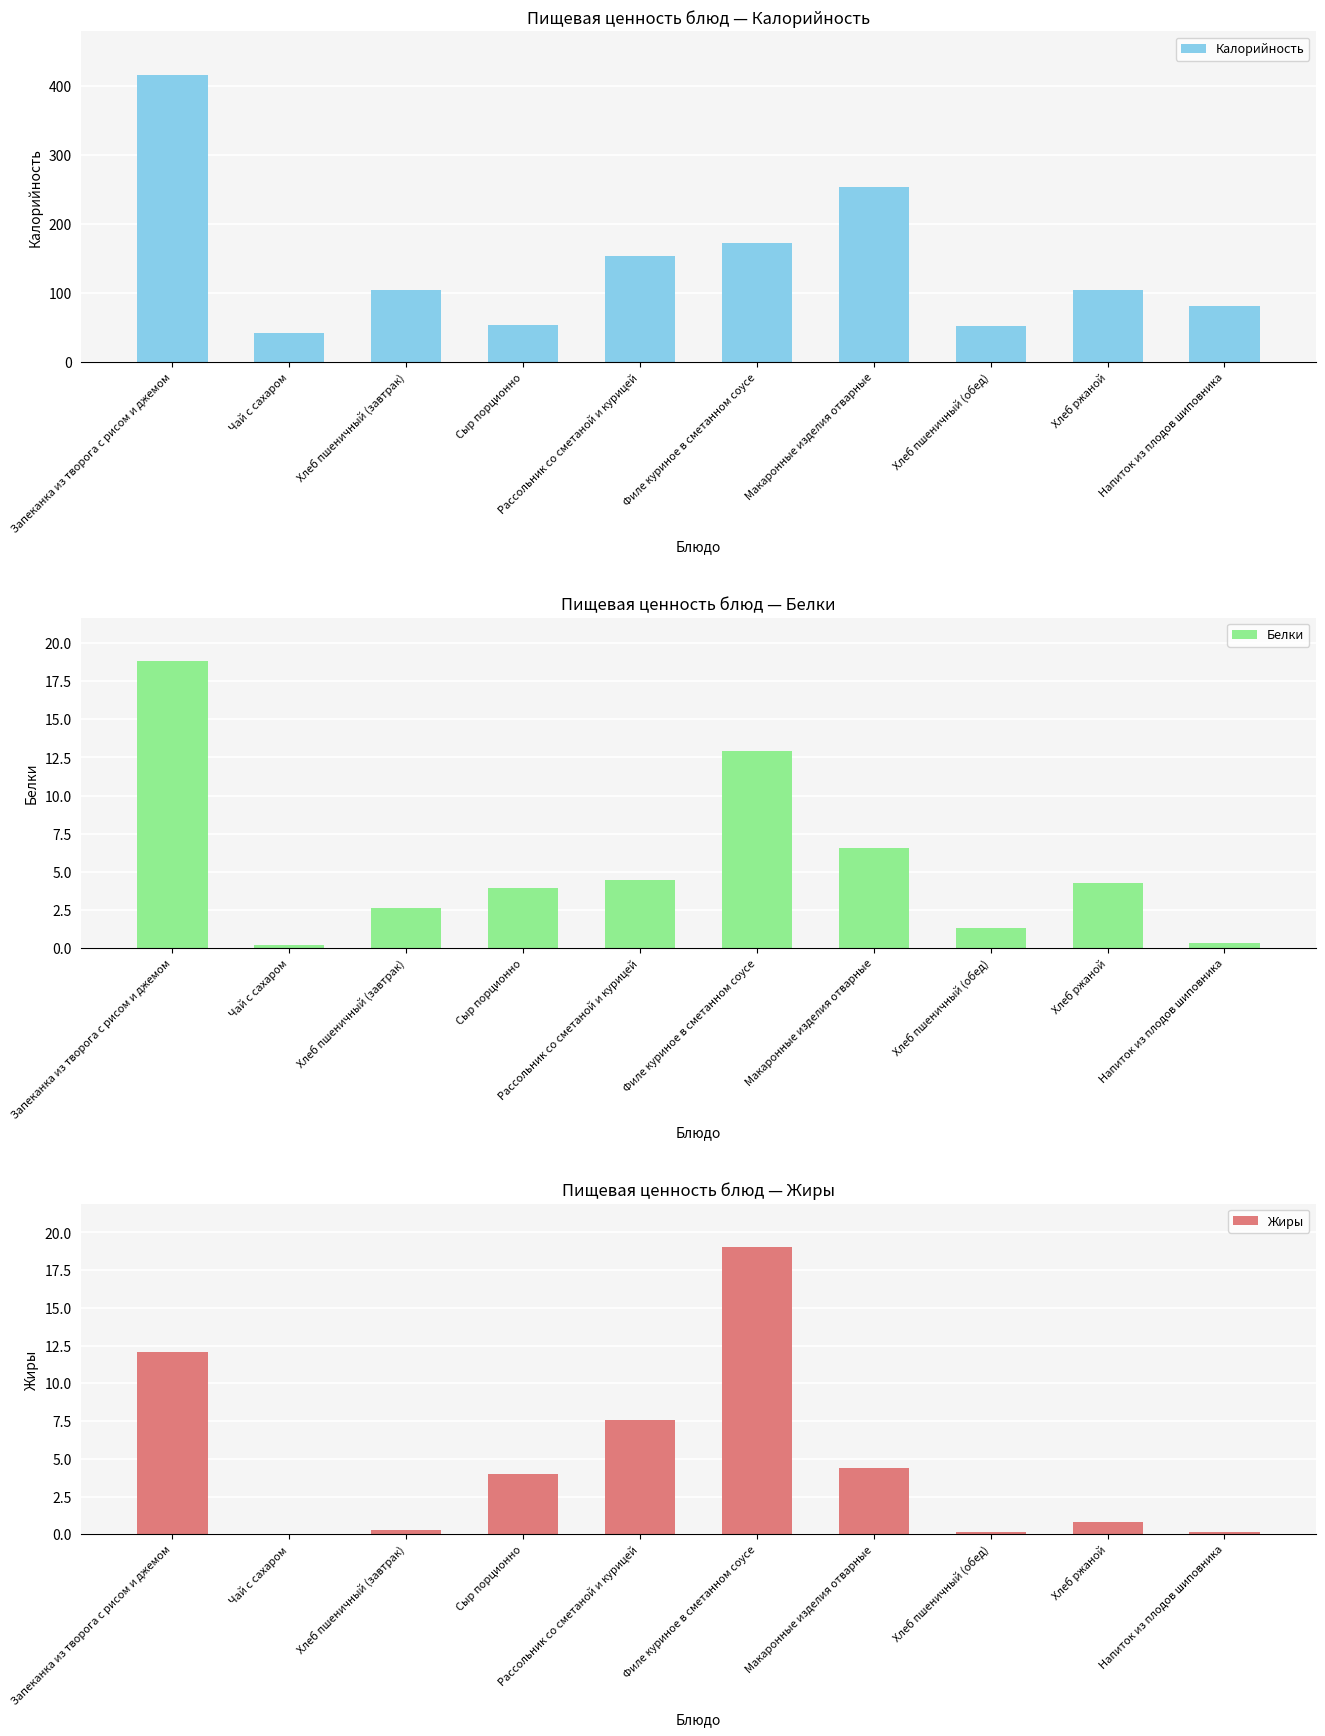

Reading left to right, transcribe all the data shown in this chart.

Калорийность: 416.6	41.5	104.7	53.6	153.4	172.3	253.4	52.3	104.0	81.1
Белки: 18.8	0.2	2.6	4.0	4.4	12.9	6.6	1.3	4.3	0.3
Жиры: 12.1	0.0	0.3	4.0	7.6	19.1	4.4	0.1	0.8	0.1